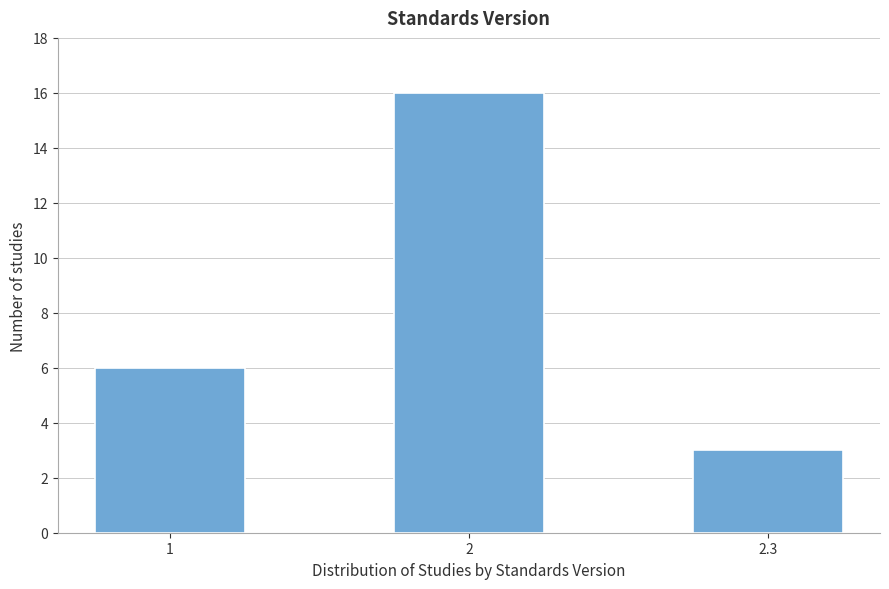

Reading left to right, transcribe all the data shown in this chart.

6	16	3